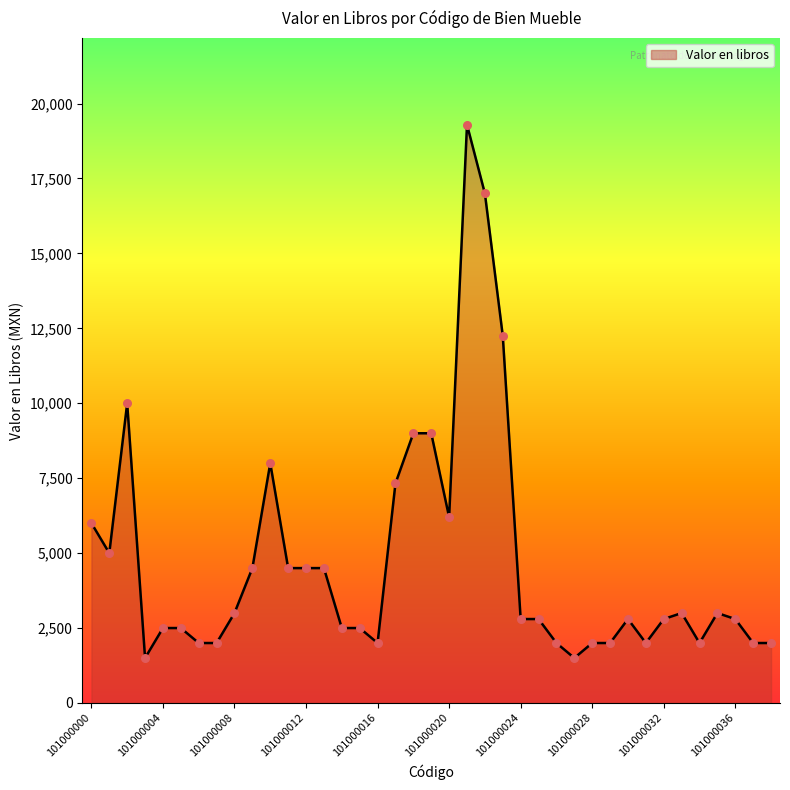

What is the minimum value shown in the chart?

1500.0